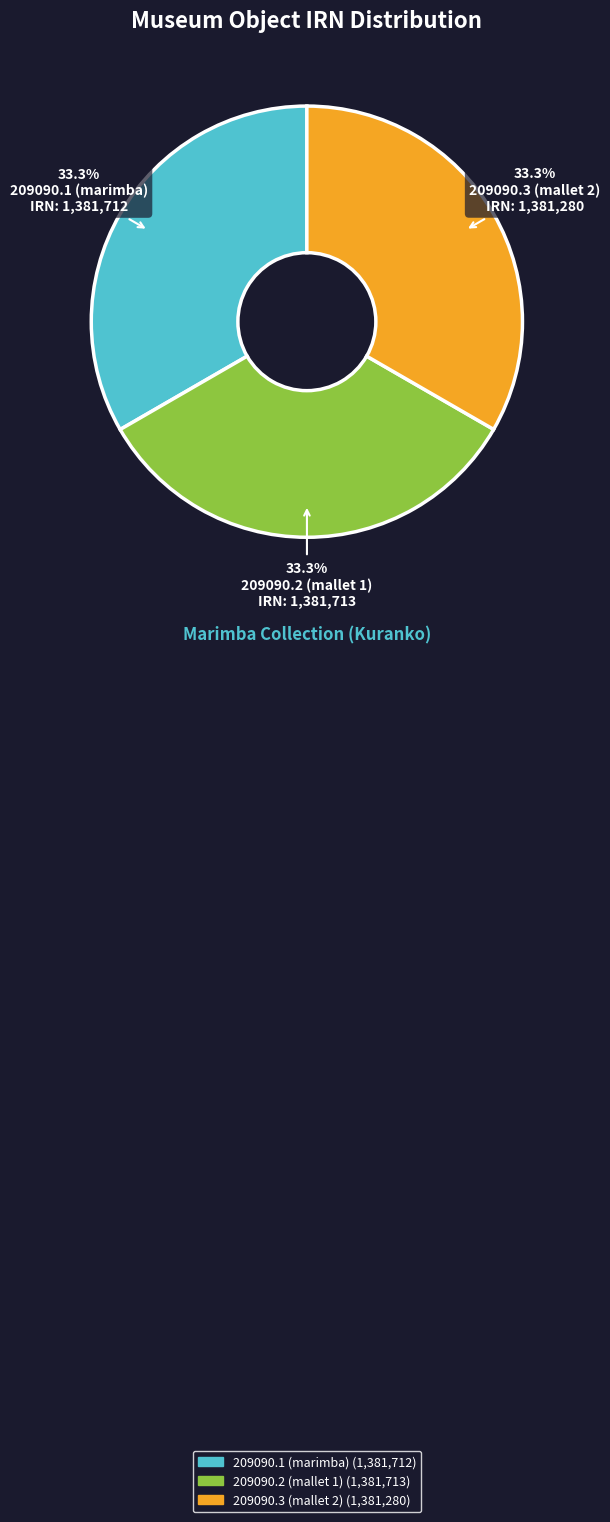

True or false: 209090.2 (mallet 1) accounts for 33% of the total.

True